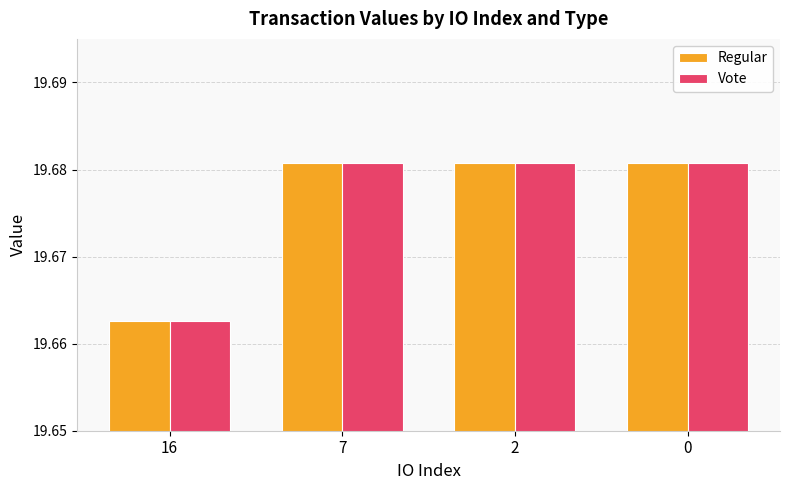

At which label does Regular reach its minimum?

16